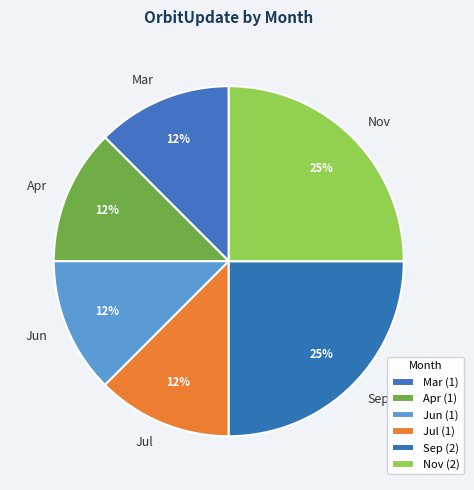

Combined, do Sep and Jul account for over 50%?

No